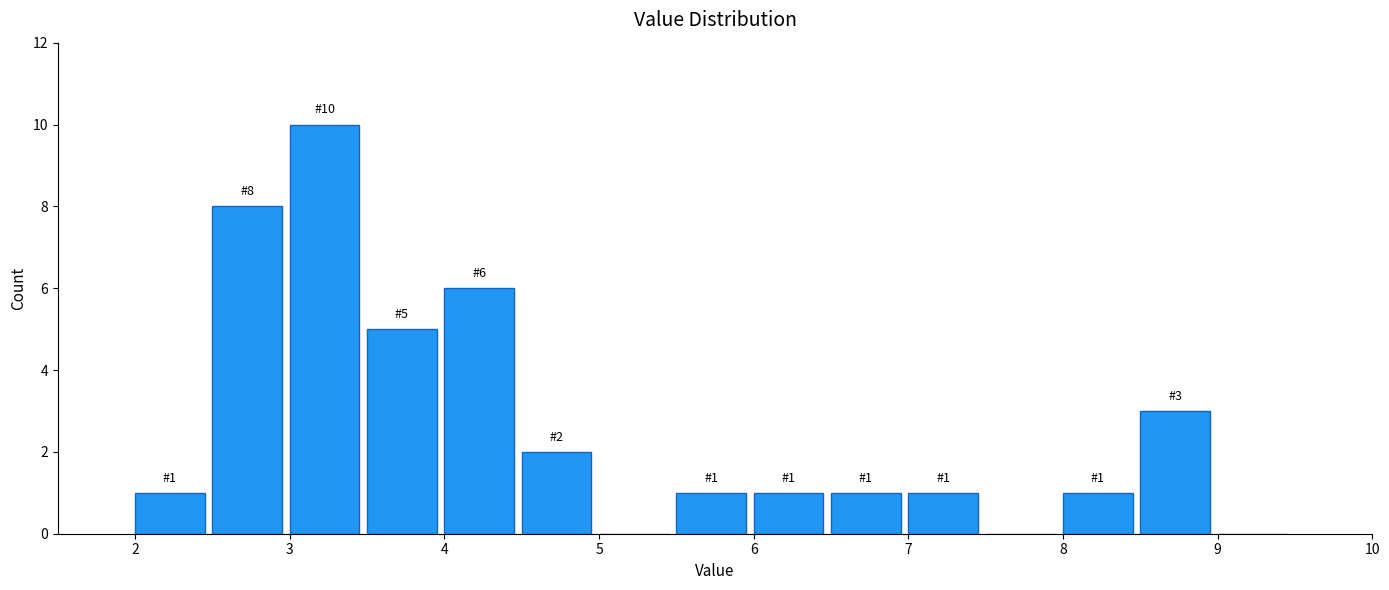

Over which range of the x-axis is the bar tallest?

3.0 to 3.5